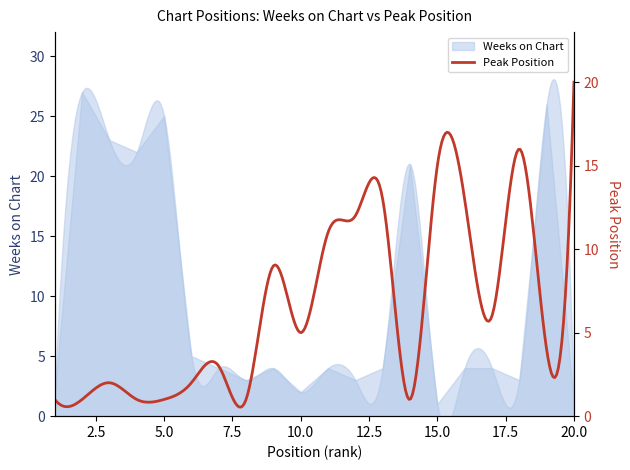

What is the value of the 3rd point from the left?

23